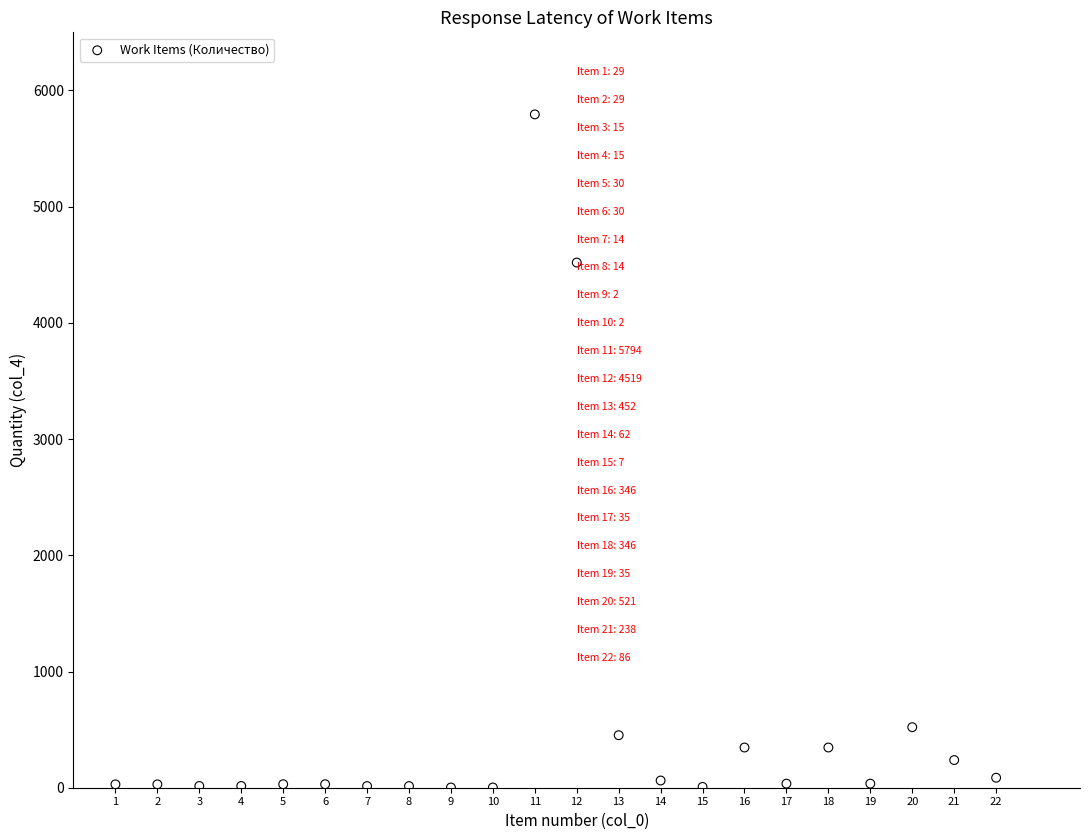

What Y value in the scatter plot is closest to 2898?

4519